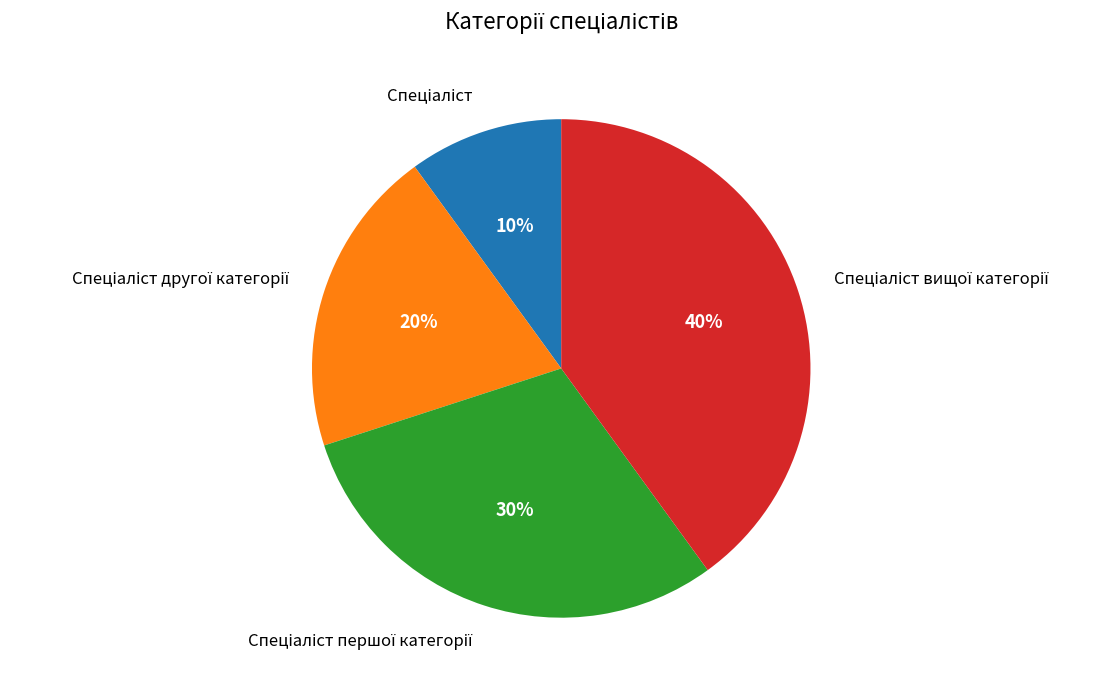

To the nearest percent, what is the difference between the largest and smallest slice percentages?

30%